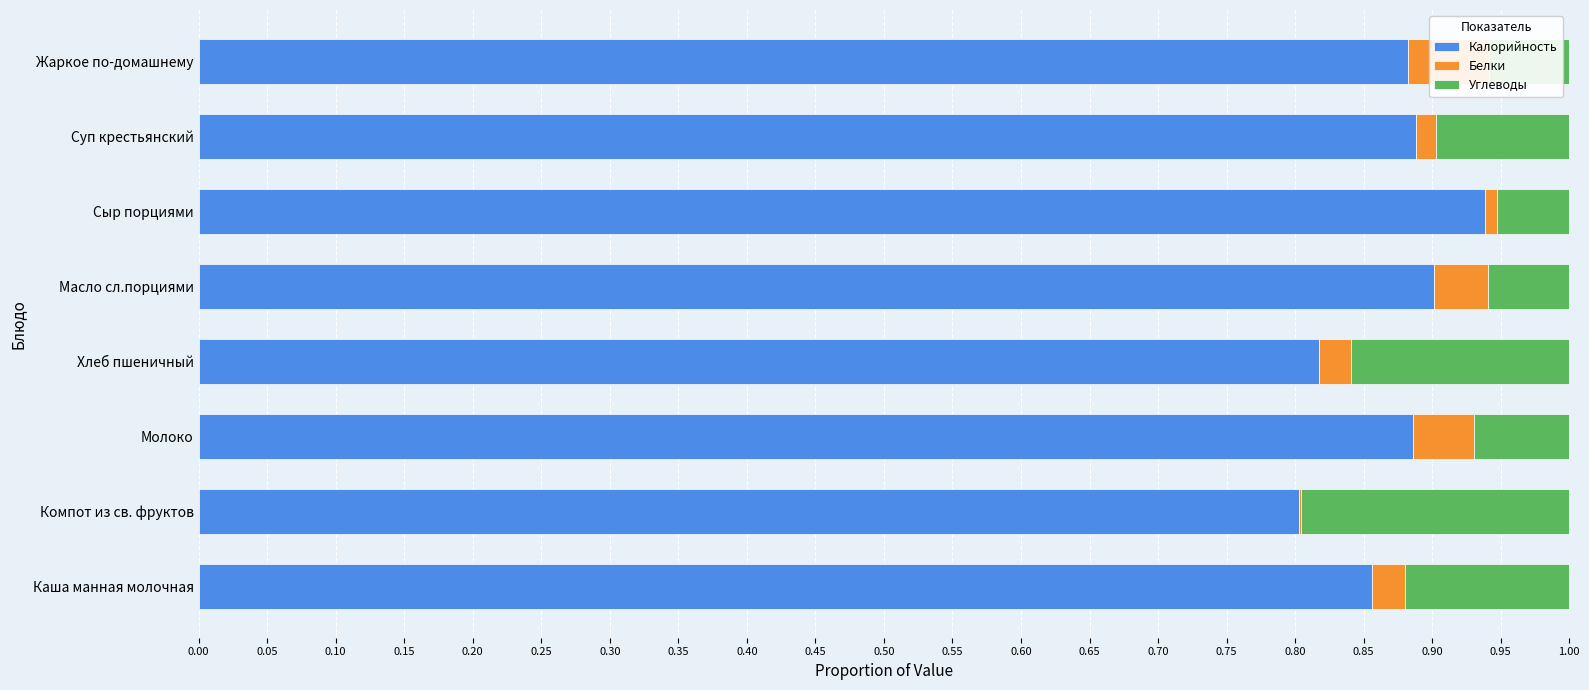

What is the difference between the maximum and minimum values in the Белки series?

0.1